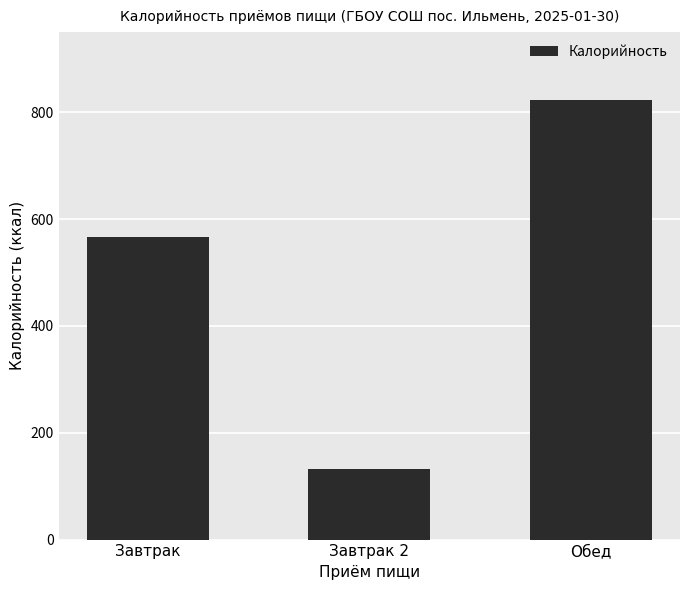

What is the sum of all values?

1520